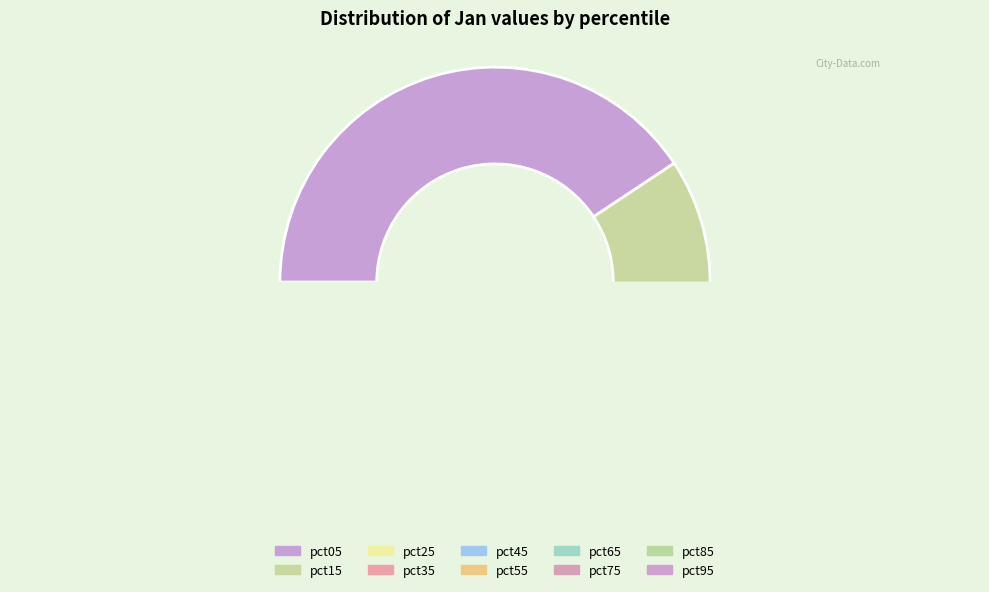

Does pct95 represent more than half of the total?

No